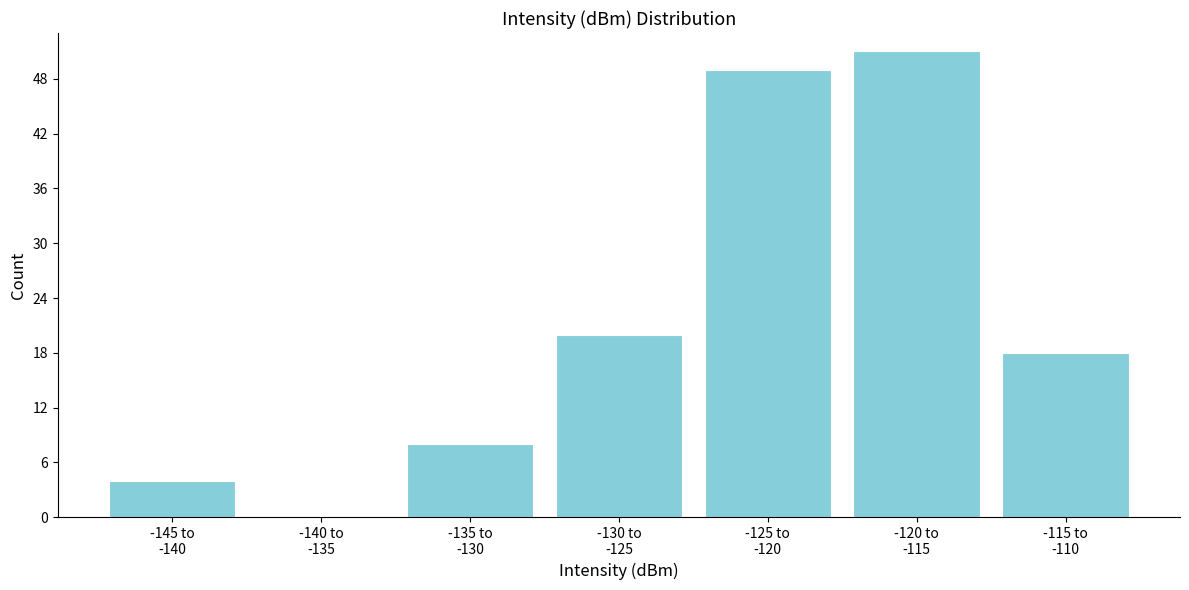

What is the greatest value displayed?

51